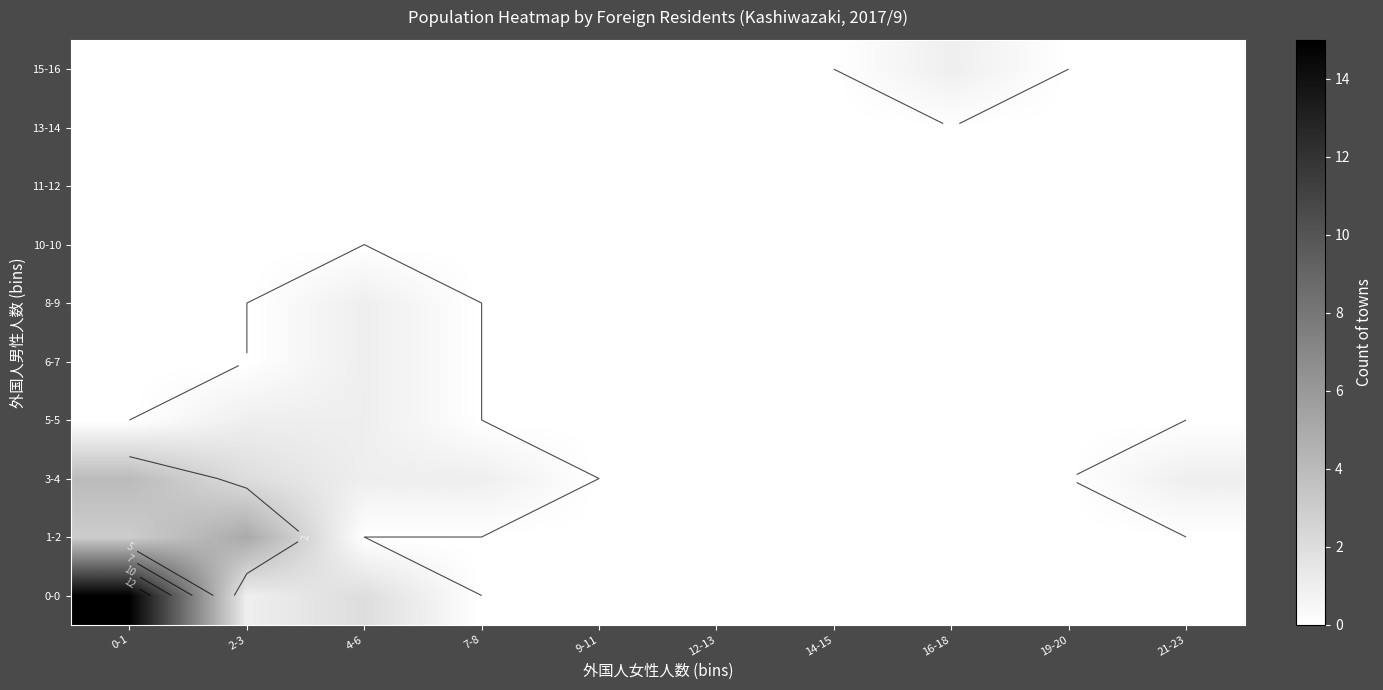

List the series in order of their peak value, highest first.

0-0, 1-2, 3-4, 5-5, 6-7, 8-9, 15-16, 10-10, 11-12, 13-14